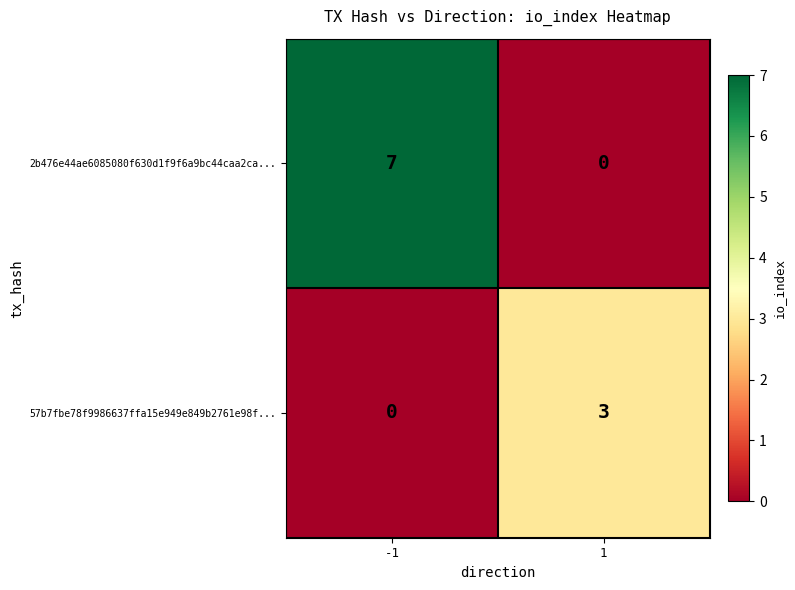

Rank the series by their average value, from highest to lowest.

2b476e44ae6085080f630d1f9f6a9bc44caa2ca..., 57b7fbe78f9986637ffa15e949e849b2761e98f...